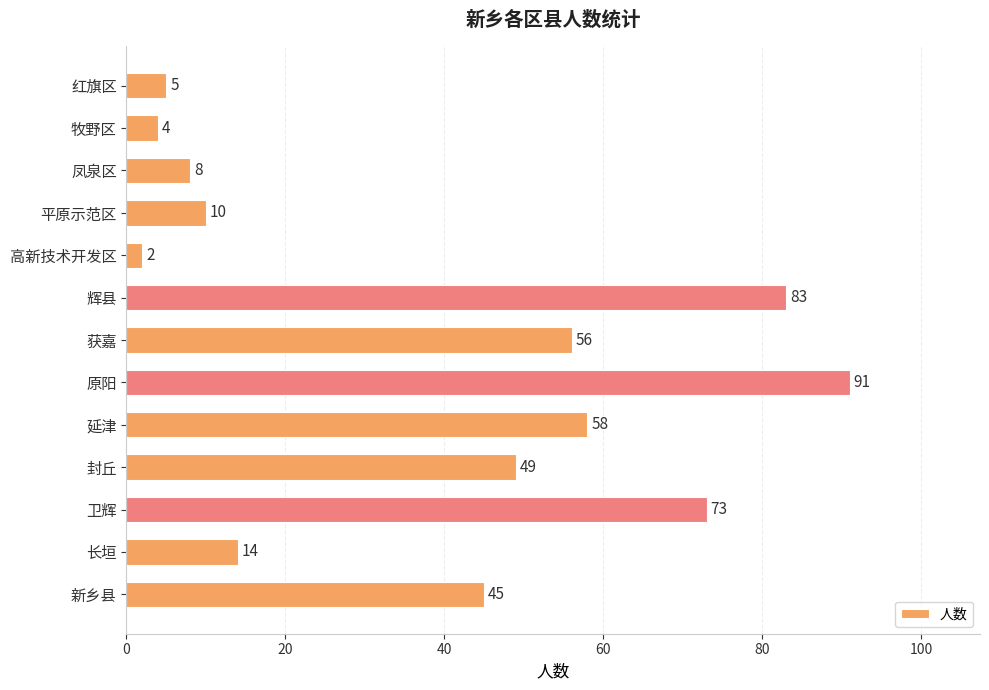

What is the value of the 12th bar from the top?

14